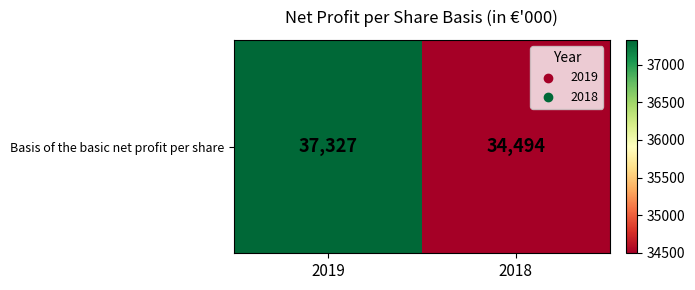

At which category does the chart reach its peak across all series?

2019